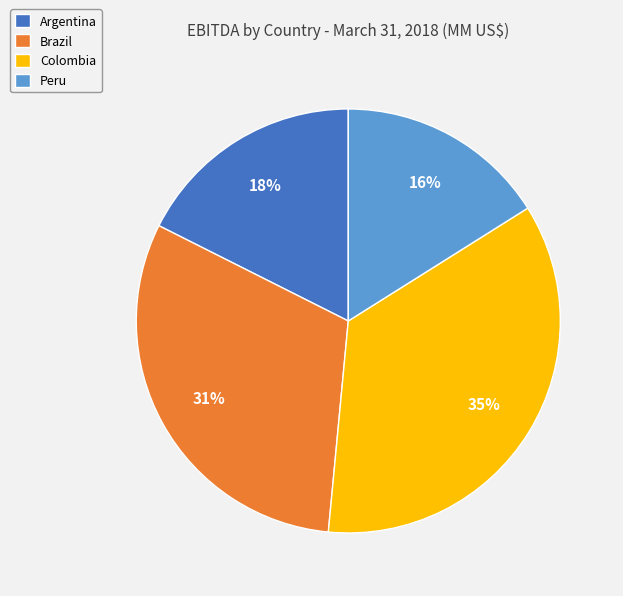

To the nearest percent, what is the difference between the largest and smallest slice percentages?

19%